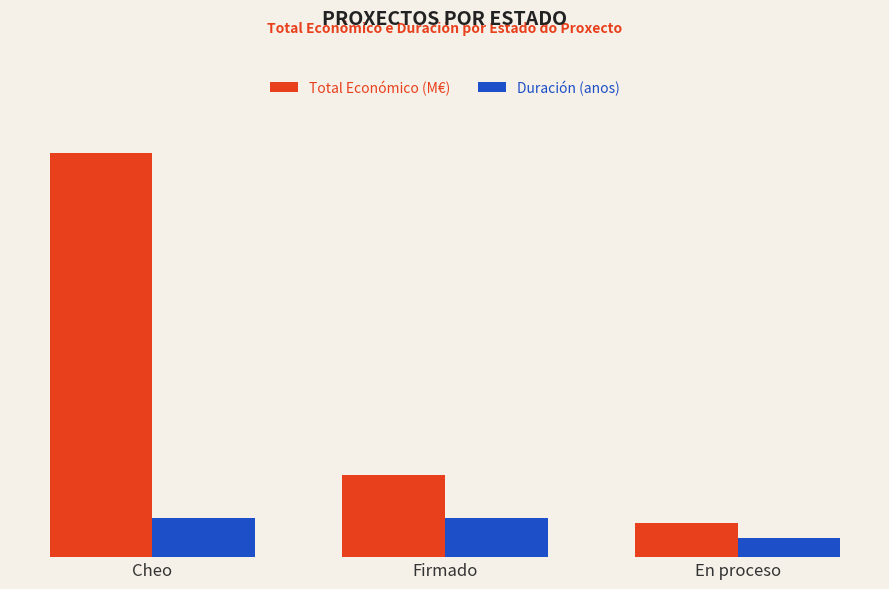

Are the bars grouped side by side (vs. stacked)?

Yes